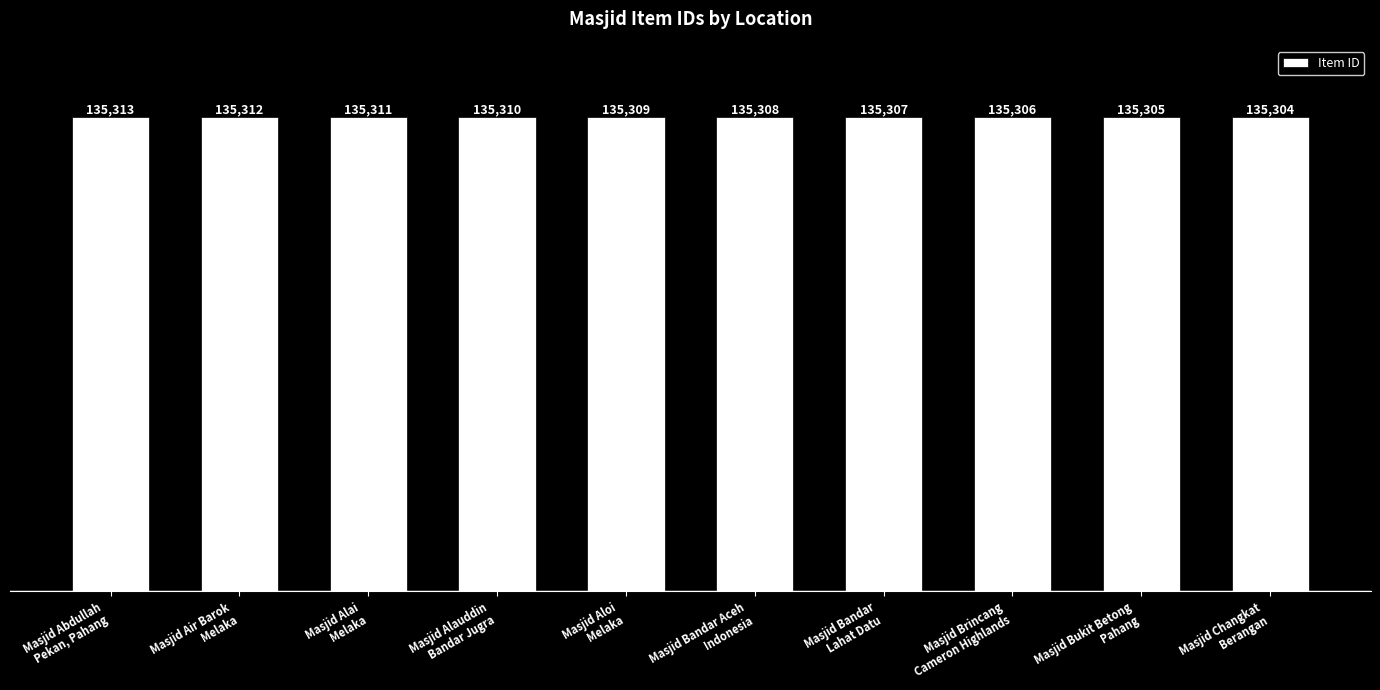

What is the value of the 10th bar from the left?

135304